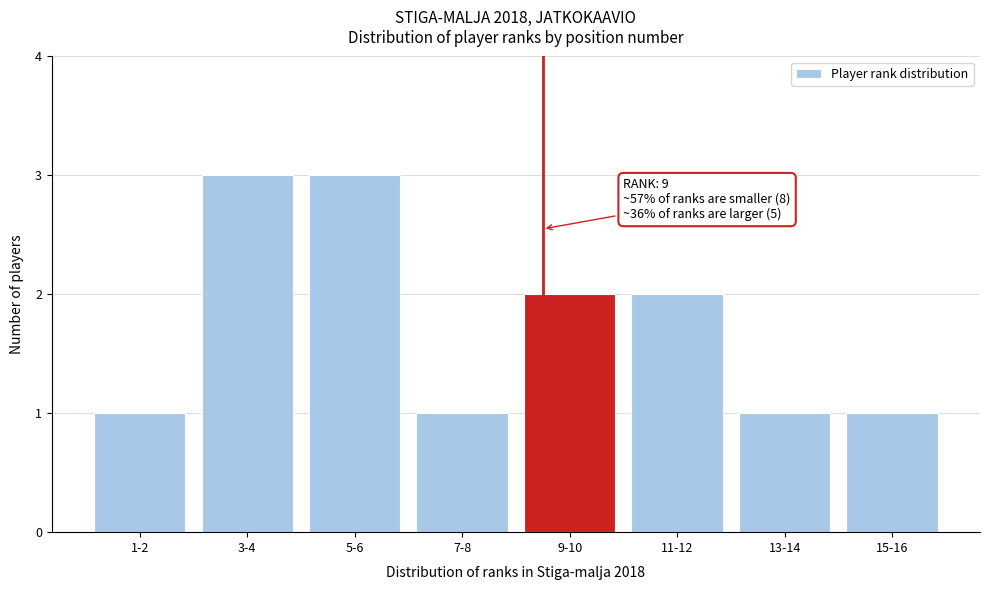

Reading left to right, what are all the values shown in this chart?

1-2=1	3-4=3	5-6=3	7-8=1	9-10=2	11-12=2	13-14=1	15-16=1